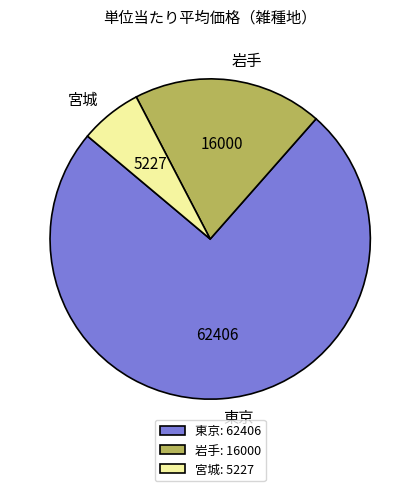

The 岩手 slice represents 19% of the pie. True or false?

True